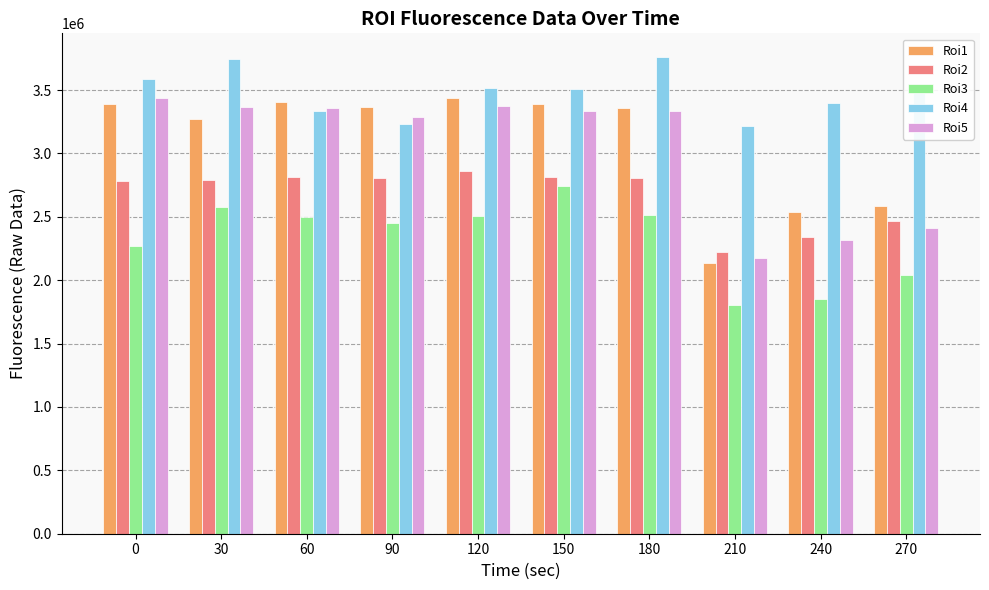

What is the total value across all series at 60?

15409828.5